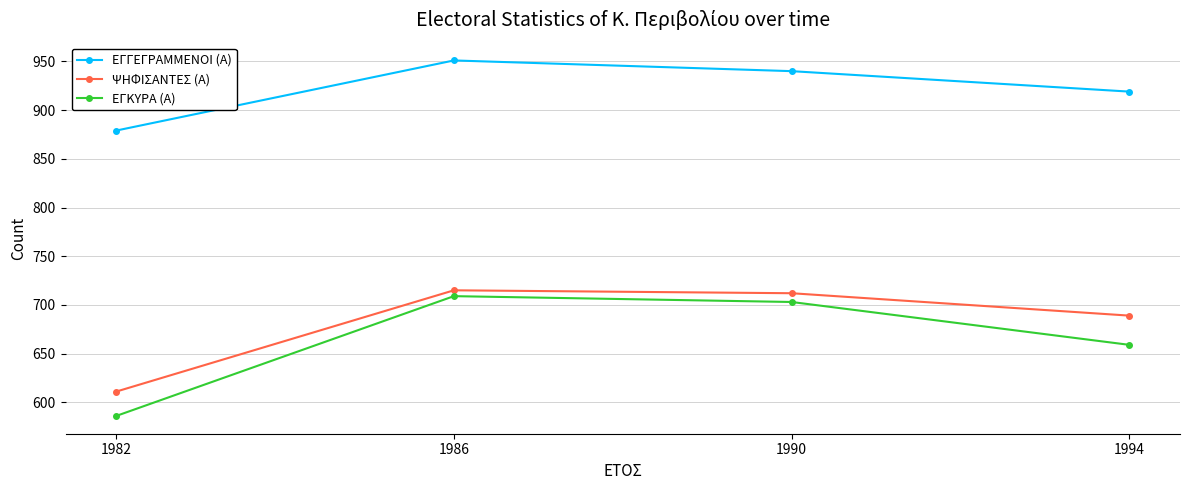

Reading left to right, transcribe all the data shown in this chart.

ΕΓΓΕΓΡΑΜΜΕΝΟΙ (Α): 879	951	940	919
ΨΗΦΙΣΑΝΤΕΣ (Α): 611	715	712	689
ΕΓΚΥΡΑ (Α): 586	709	703	659